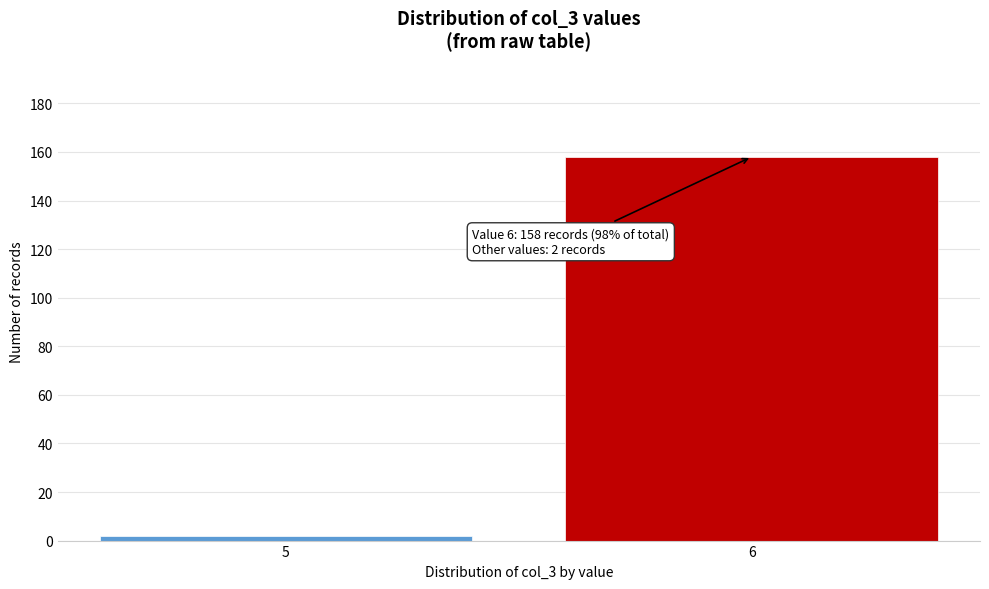

Reading left to right, what are all the values shown in this chart?

5=2	6=158